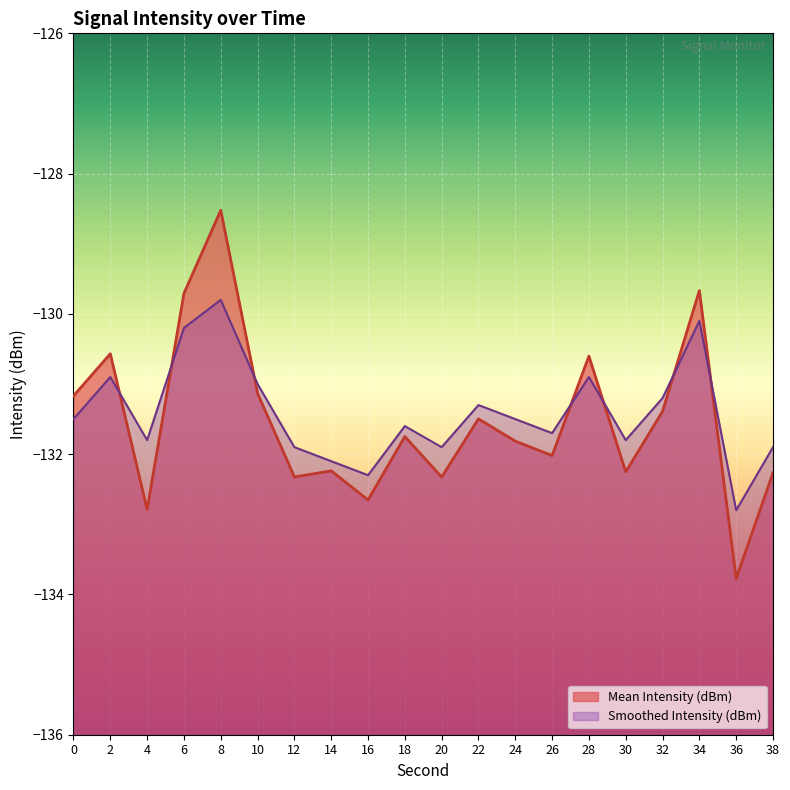

At which label does Smoothed Intensity (dBm) first exceed -131?

2